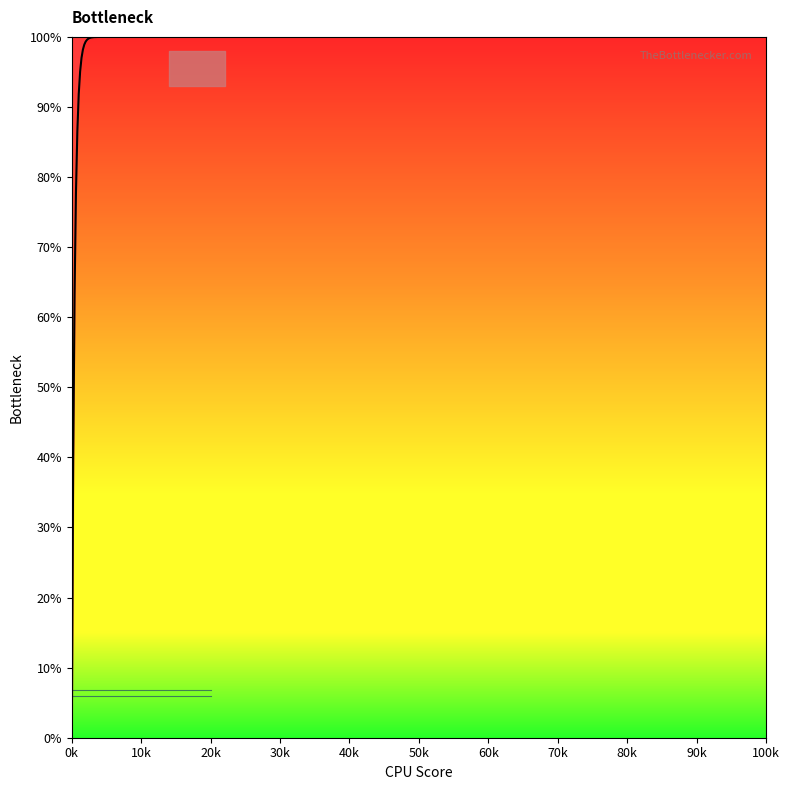

True or false: Seeing has a value of 2.7 at 30k.

False